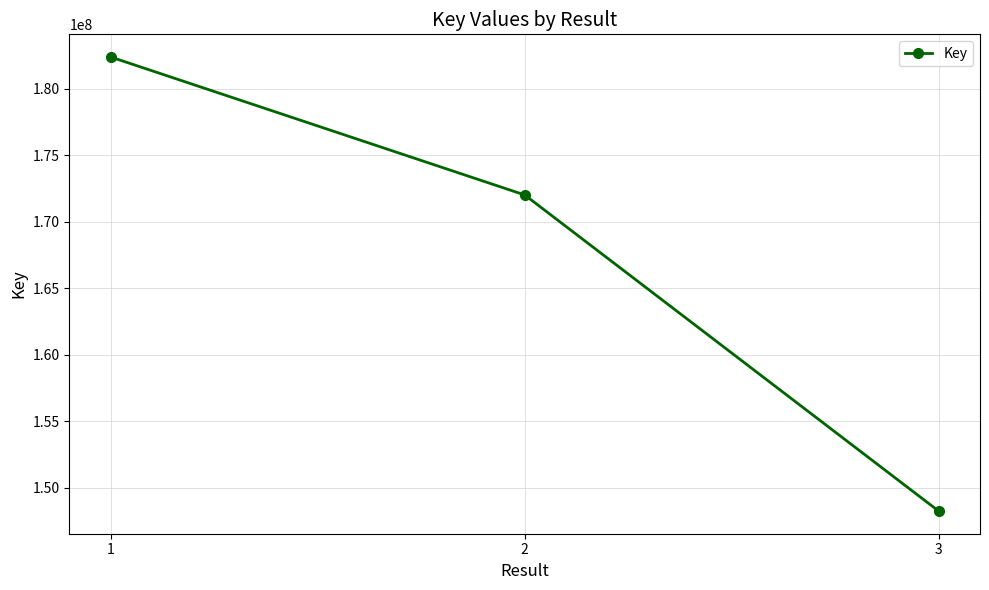

Reading right to left, transcribe all the data shown in this chart.

148240533	172007696	182376327